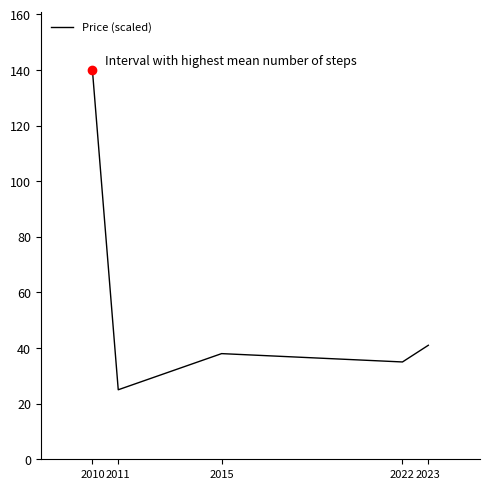

Where is the first local minimum?

2011